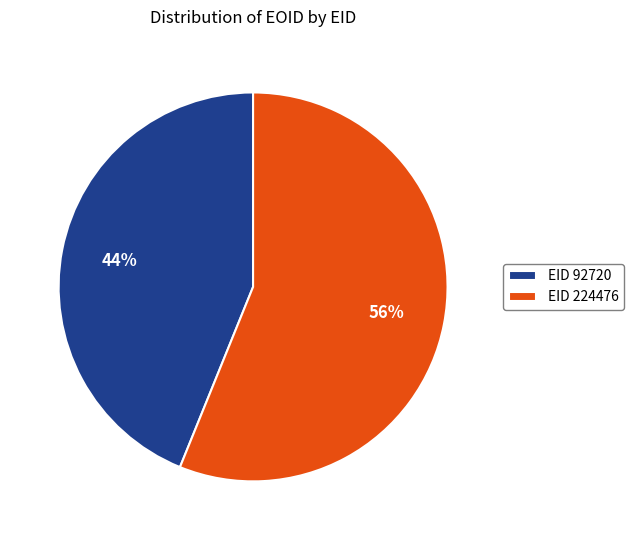

Do EID 92720 and EID 224476 together represent more than half of the pie?

Yes